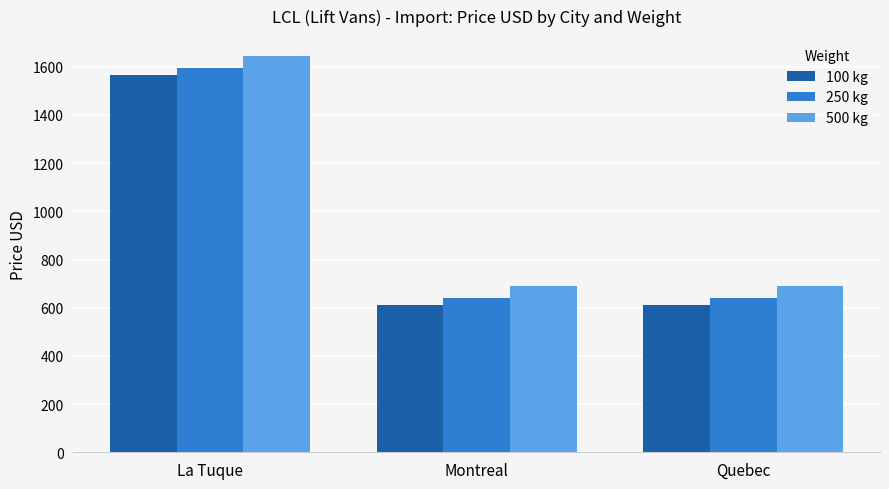

What is the difference between the maximum and minimum values in the 100 kg series?

956